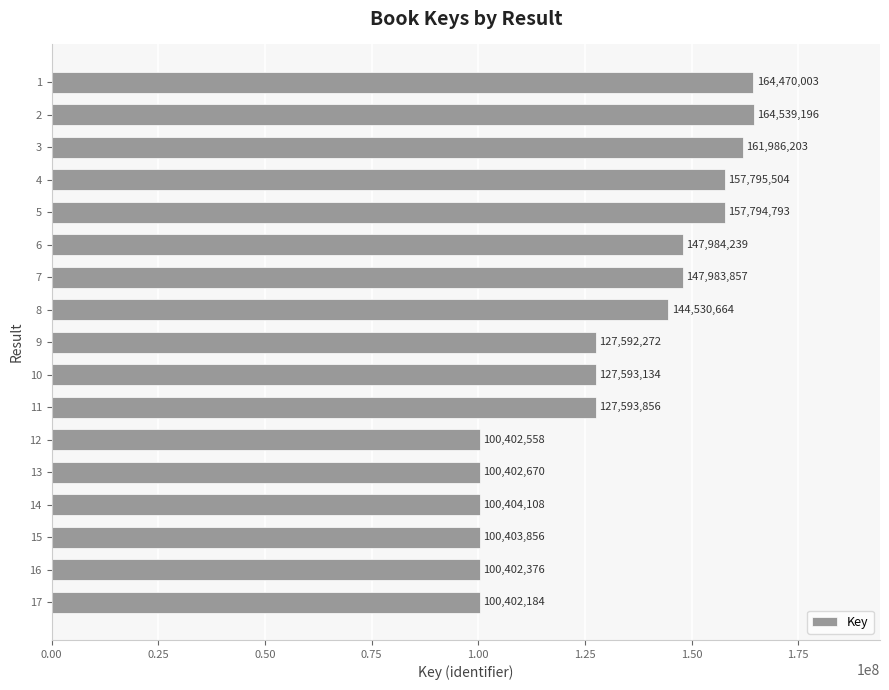

Rank the categories by value from highest to lowest.

2, 1, 3, 4, 5, 6, 7, 8, 11, 10, 9, 14, 15, 13, 12, 16, 17